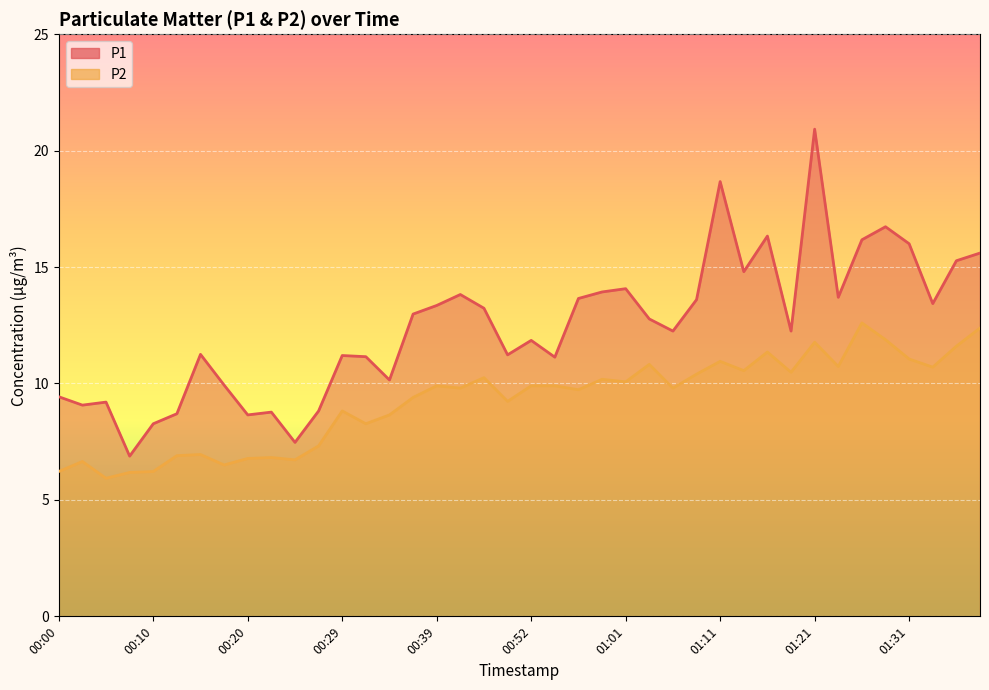

Rank the series at 01:11 from lowest to highest value.

P2, P1